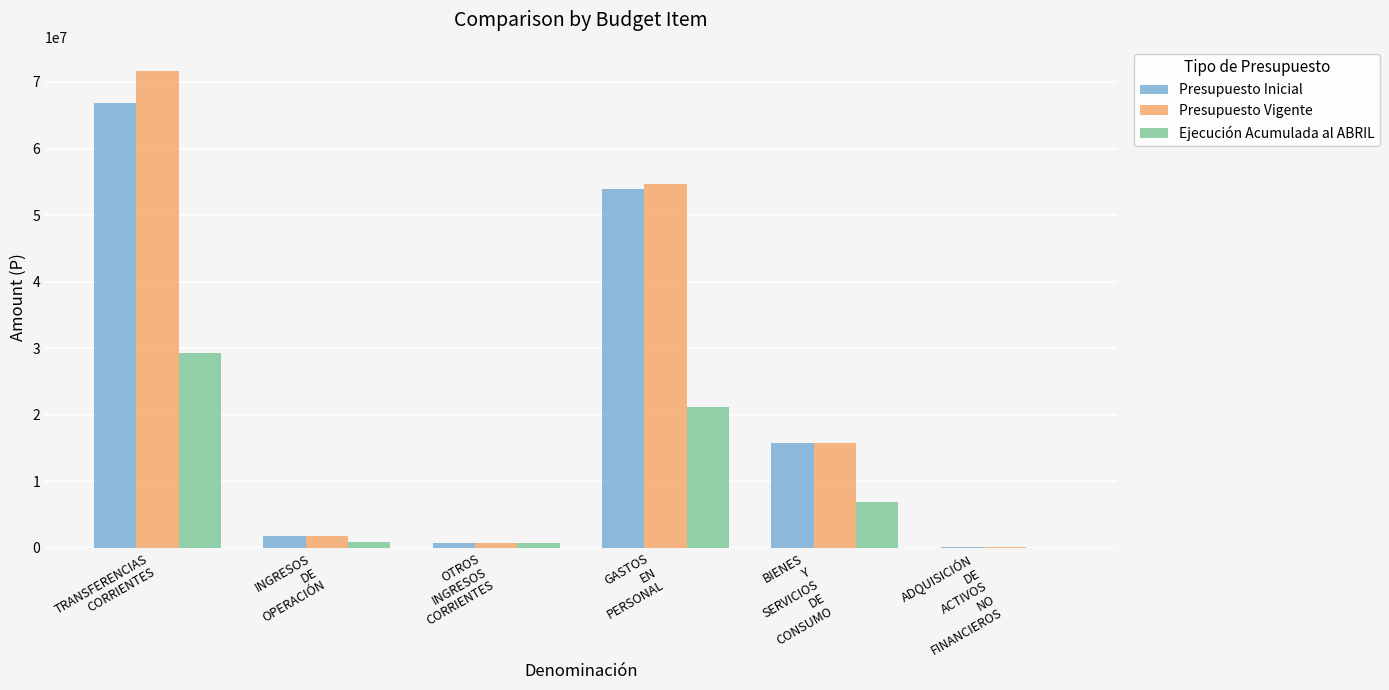

Count the number of data series in this chart.

3